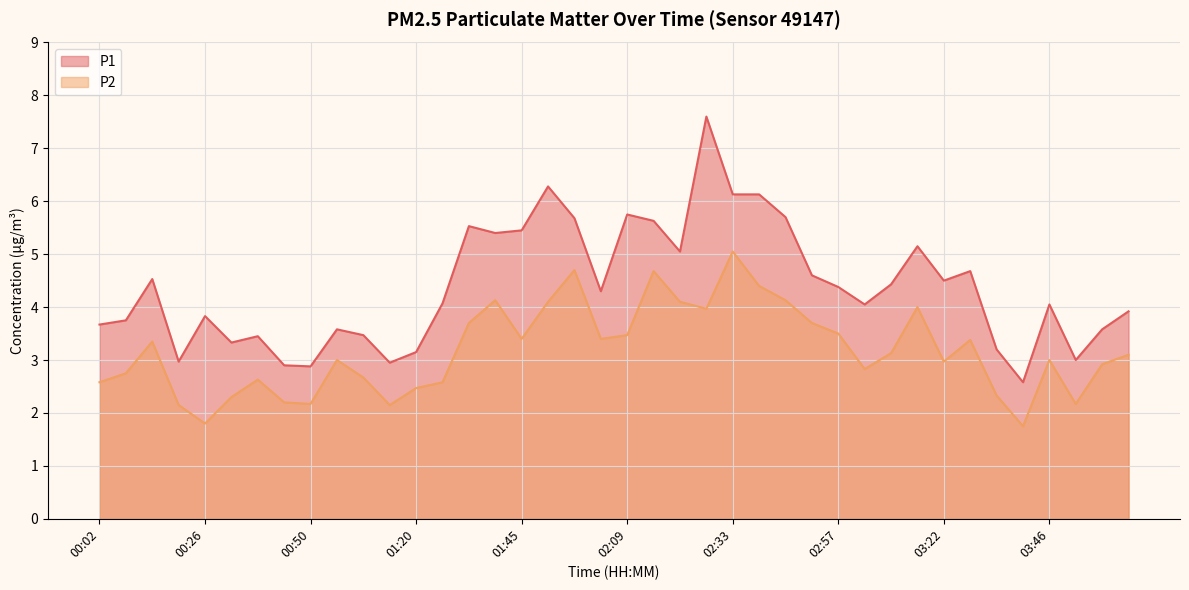

How many data points in P2 are above 3?

20